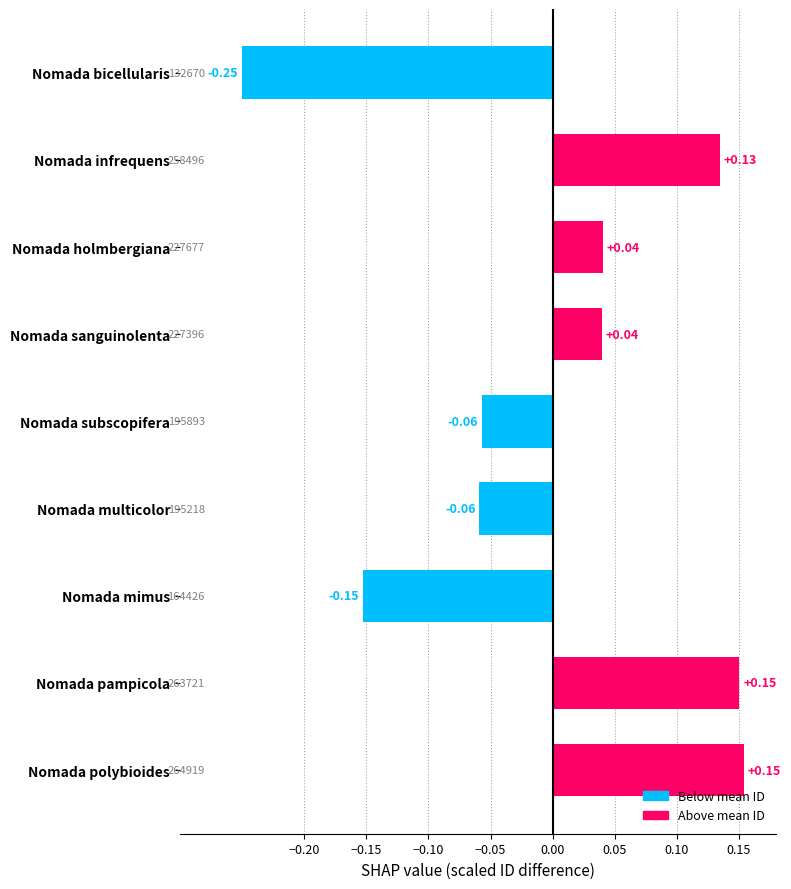

What is the label of the 2nd bar from the top?

Nomada infrequens